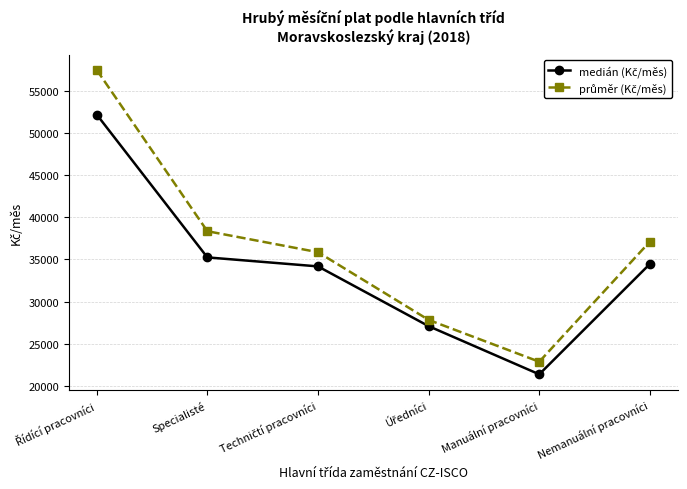

At which category does the chart reach its minimum across all series?

Manuální pracovníci